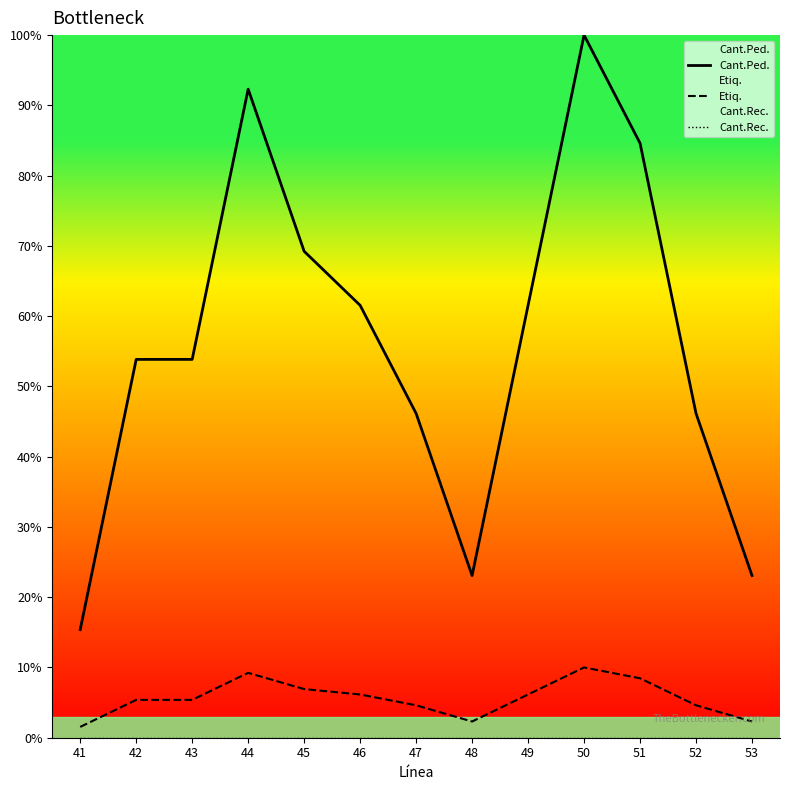

Read the Etiq. value at 53, to the nearest 5.

5